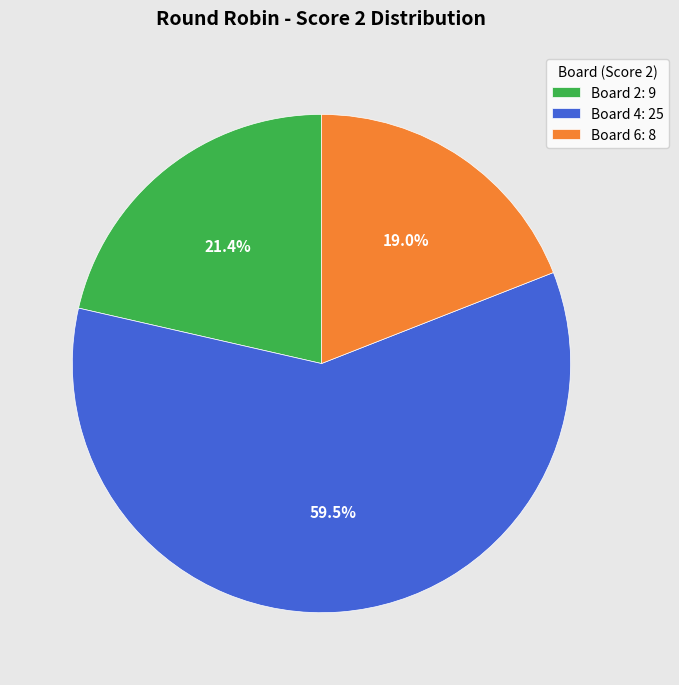

What is the ratio of the value at Board 2: 9 to the value at Board 6: 8?

1.1